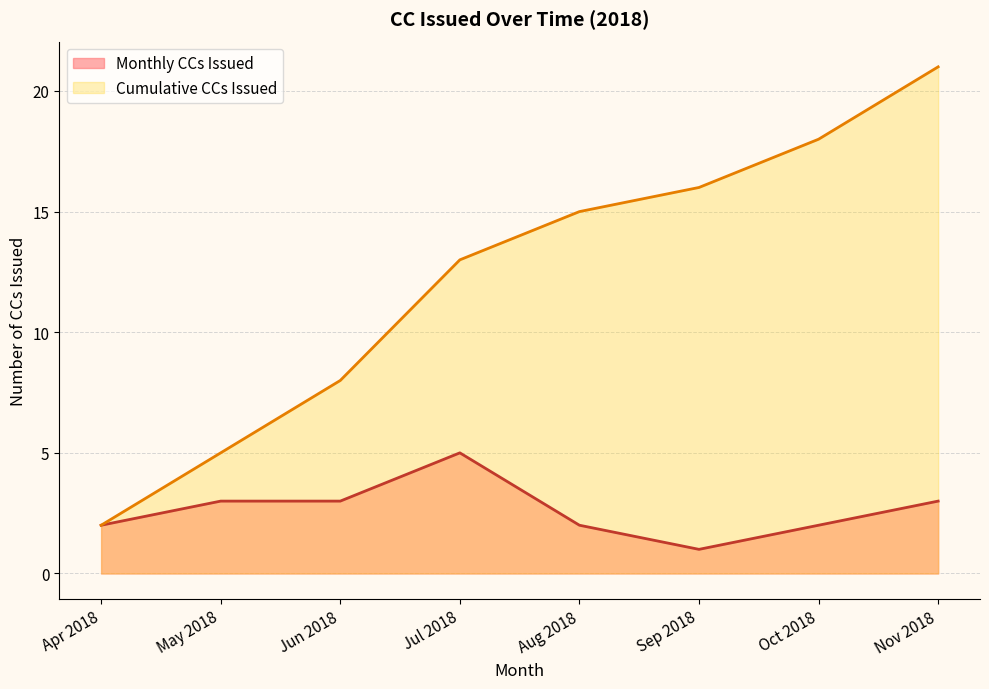

At which category does the chart reach its minimum across all series?

Sep 2018